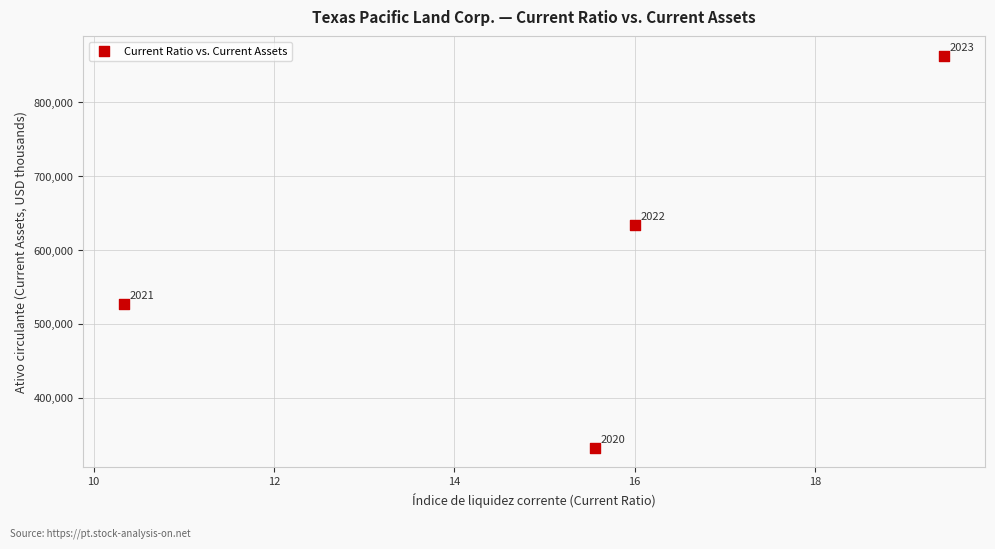

What is the average Y value?

588727